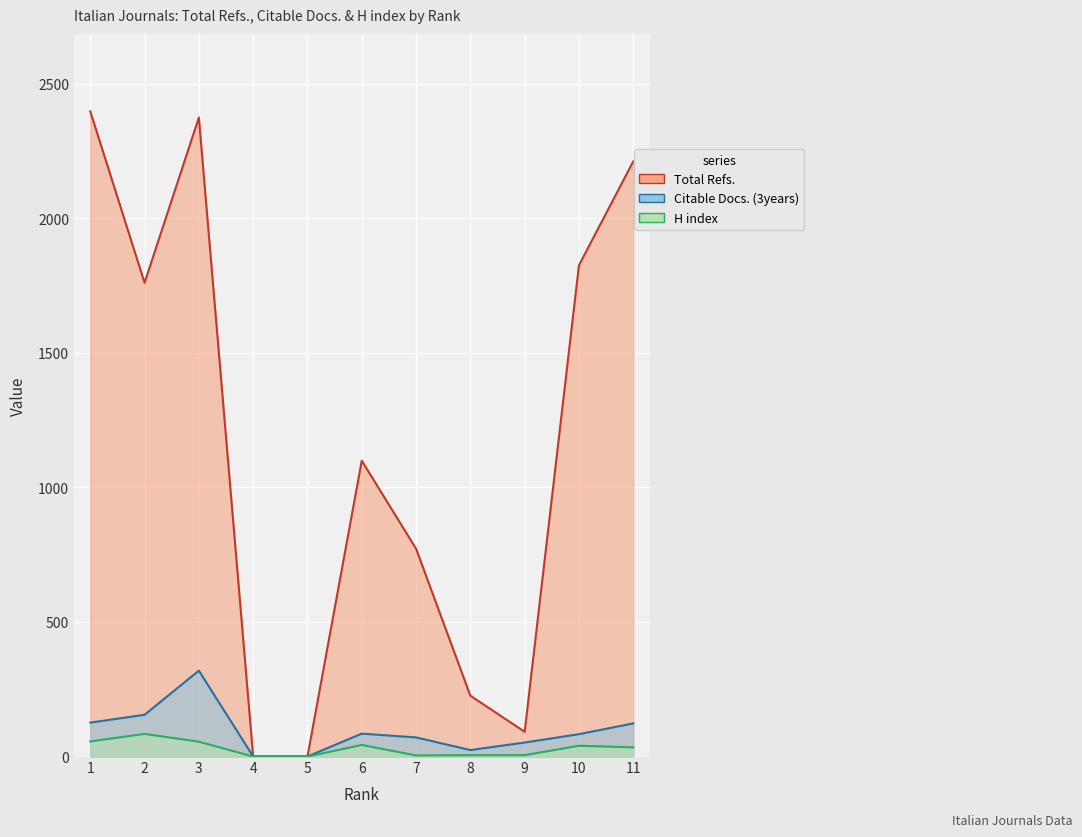

Which series changed the most between 3 and 9?

Total Refs.